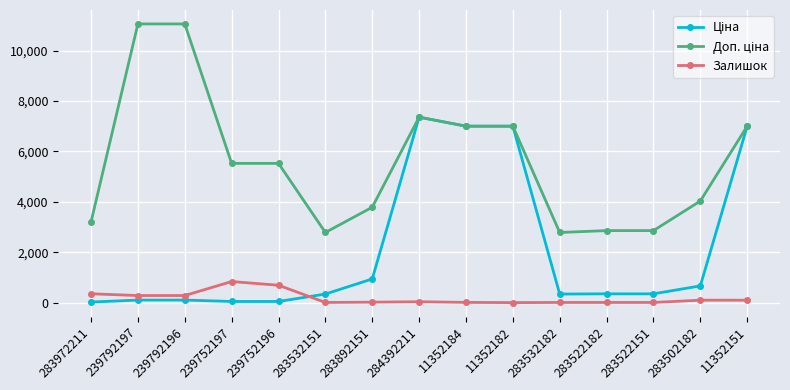

What is the maximum value shown in the chart?

11055.0